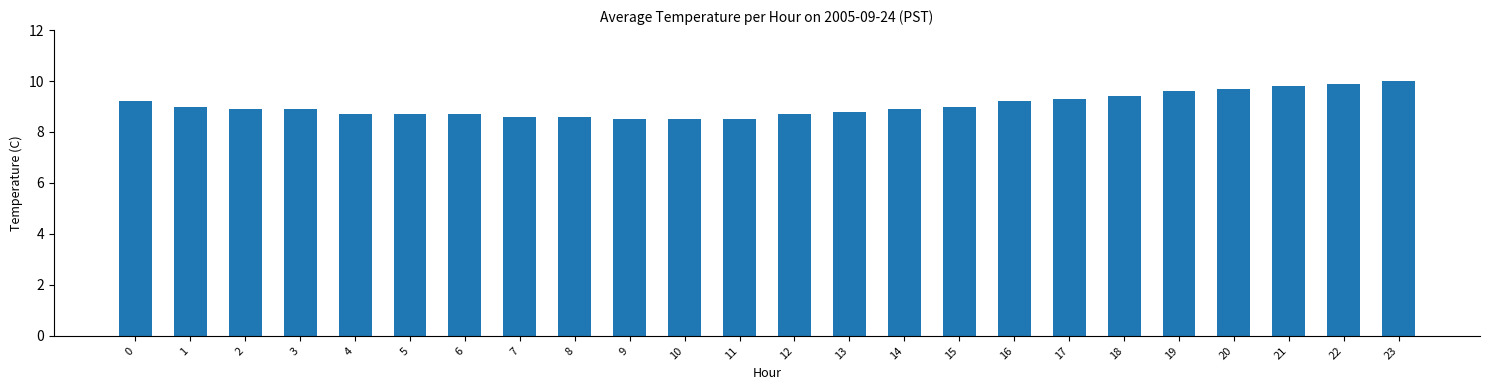

What is the difference between the maximum and minimum values?

1.5